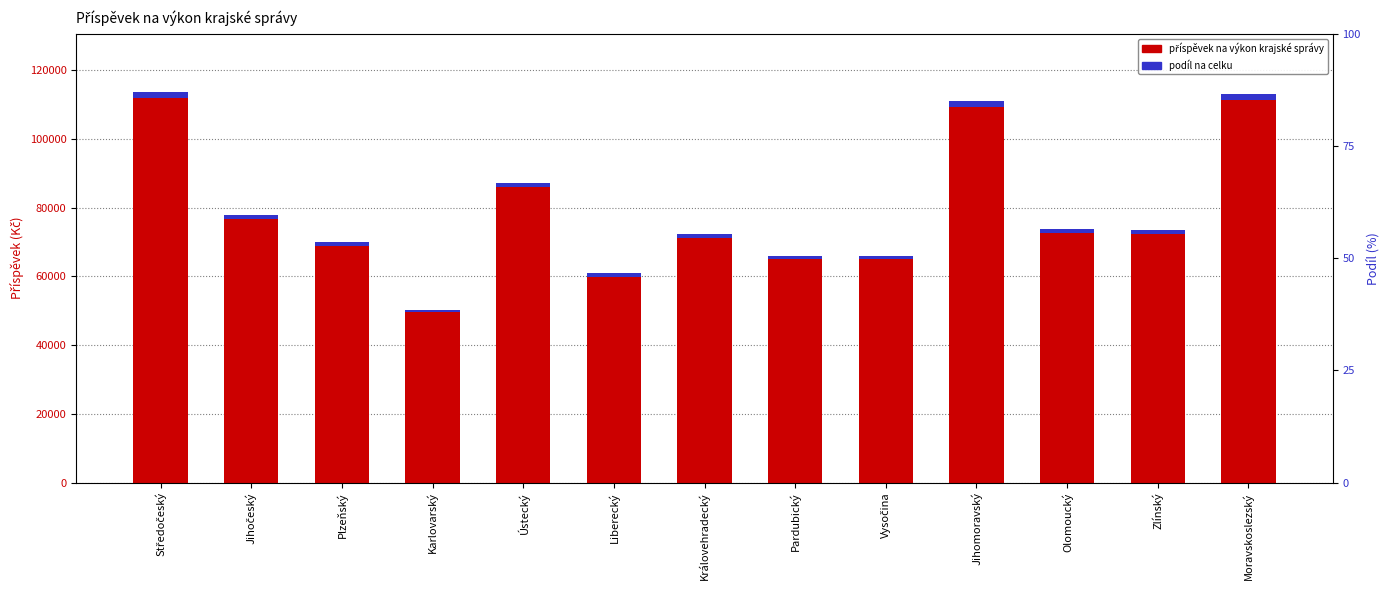

At which category does the chart reach its peak across all series?

Středočeský